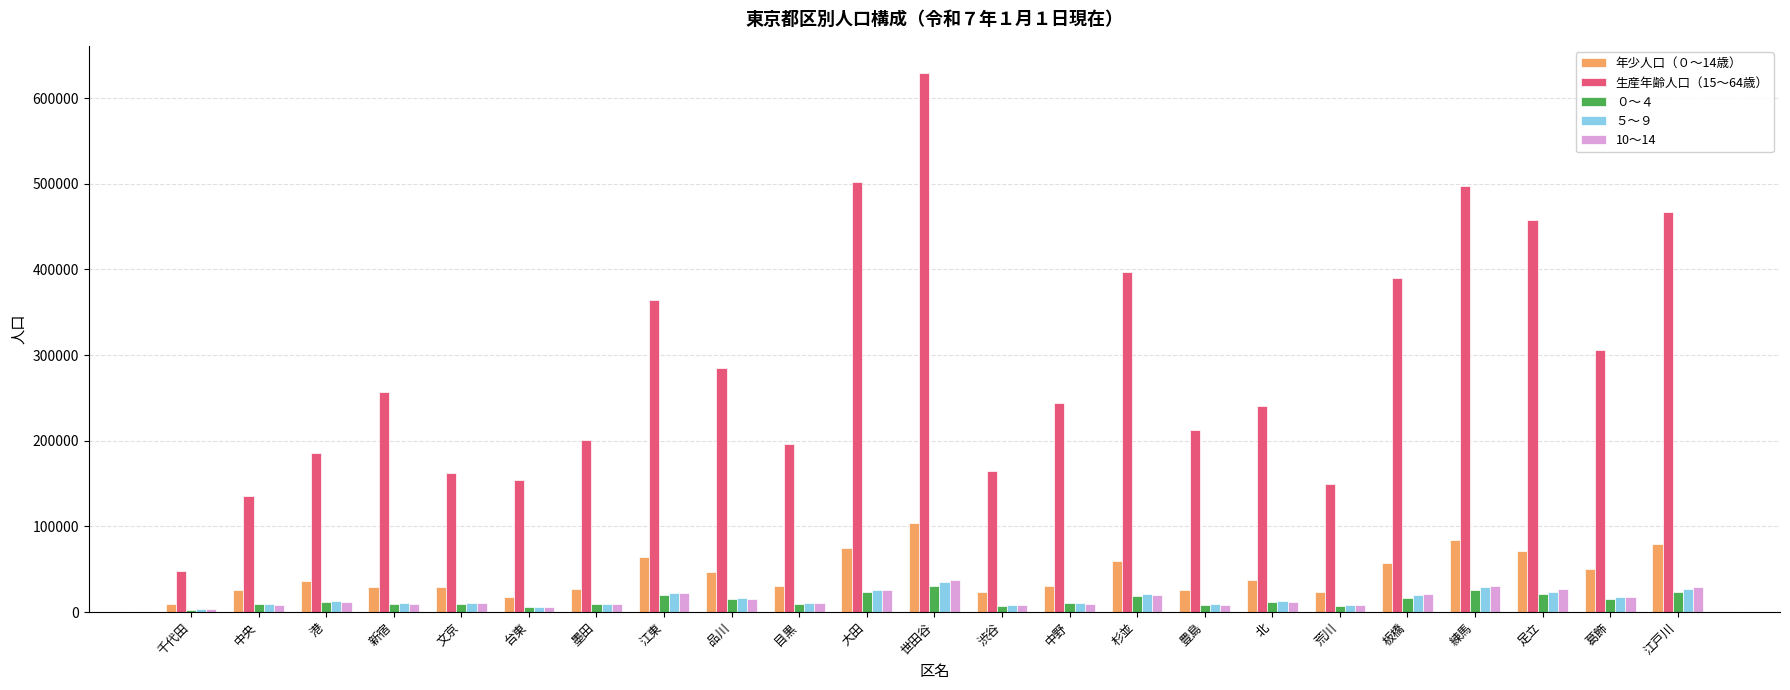

What is the label of the 15th bar from the right?

品川